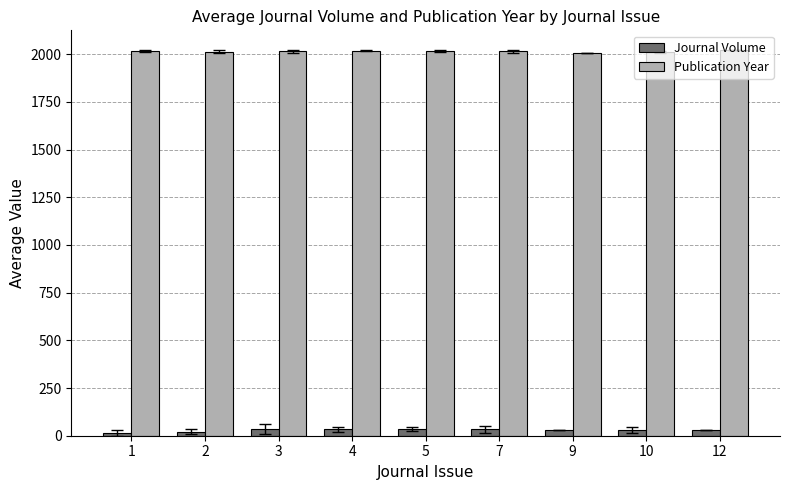

At how many categories does at least one series exceed 943?

9